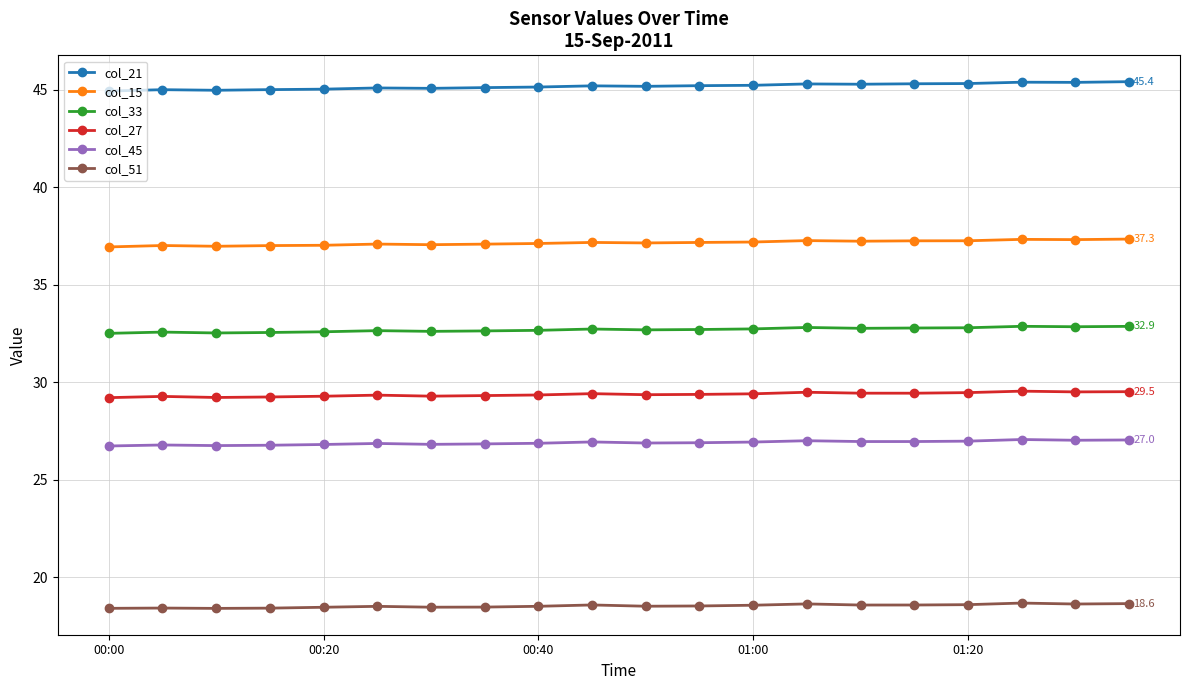

Rank the series by their maximum value, from lowest to highest.

col_51, col_45, col_27, col_33, col_15, col_21